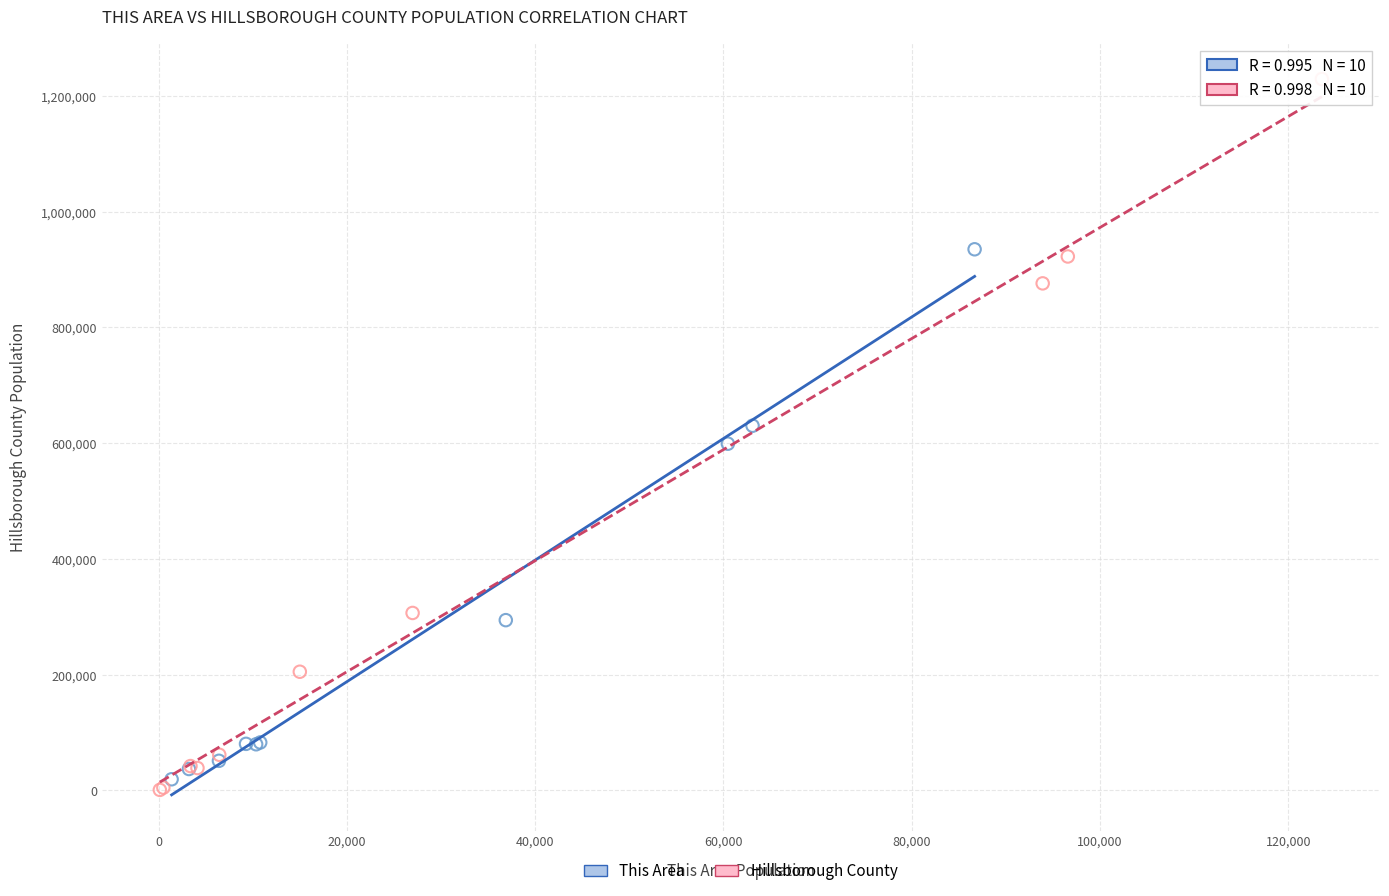

What are all the series names shown in the legend?

This Area, Hillsborough County